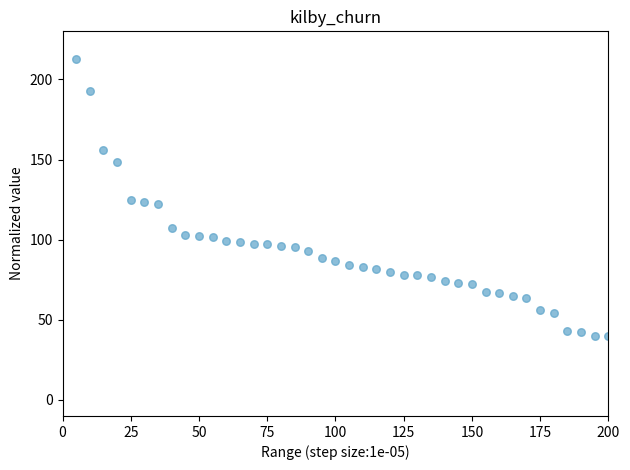

What is the range of Y values (max minus min)?

173.2